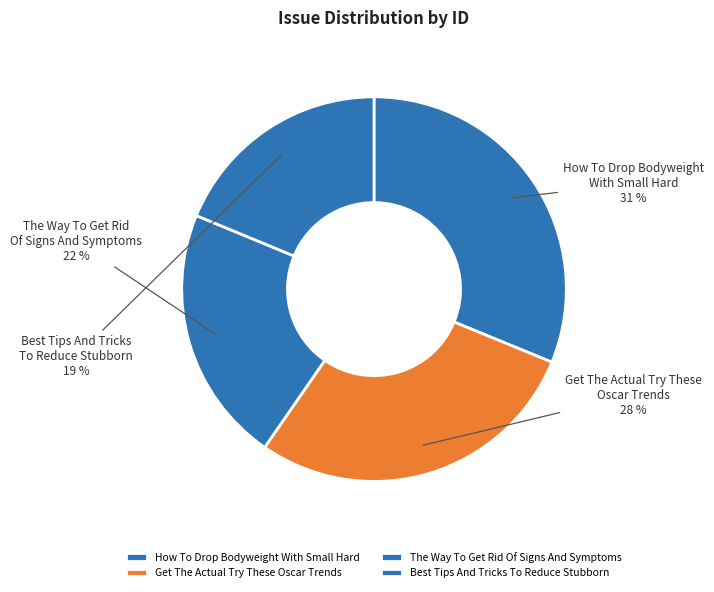

True or false: How To Drop Bodyweight With Small Hard accounts for 31% of the total.

True